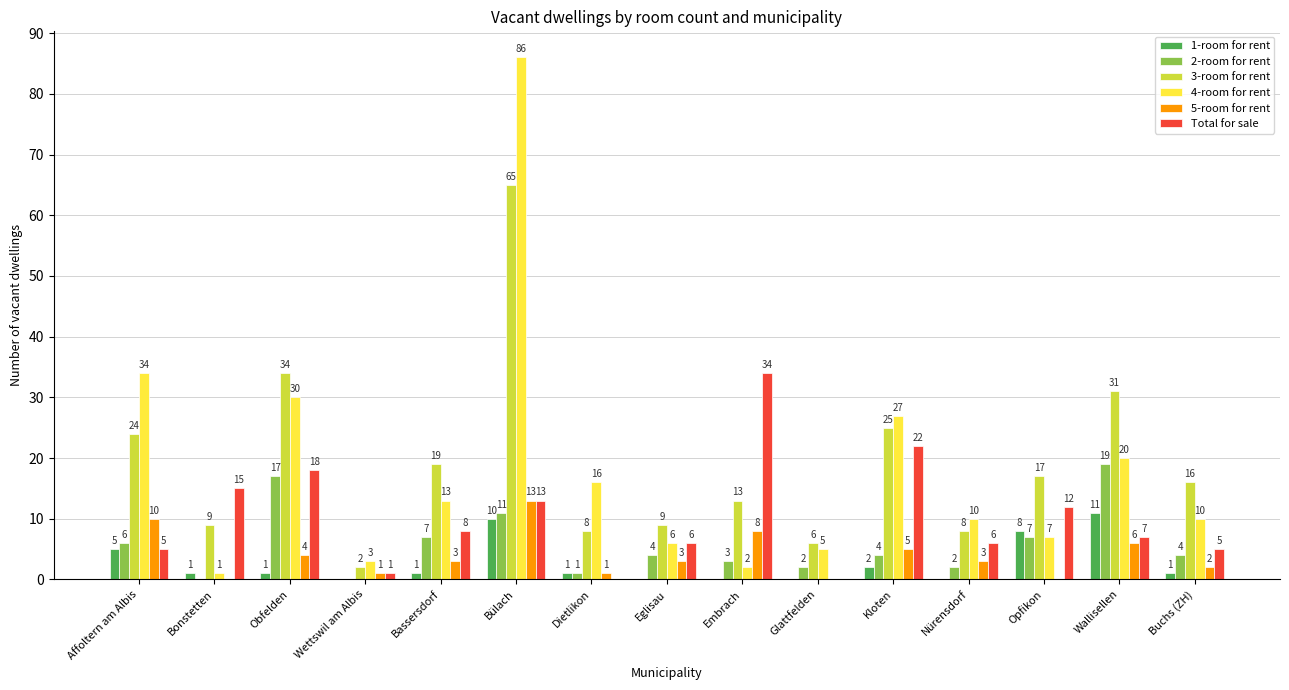

Is it true that 3-room for rent equals 7 at Opfikon?

False